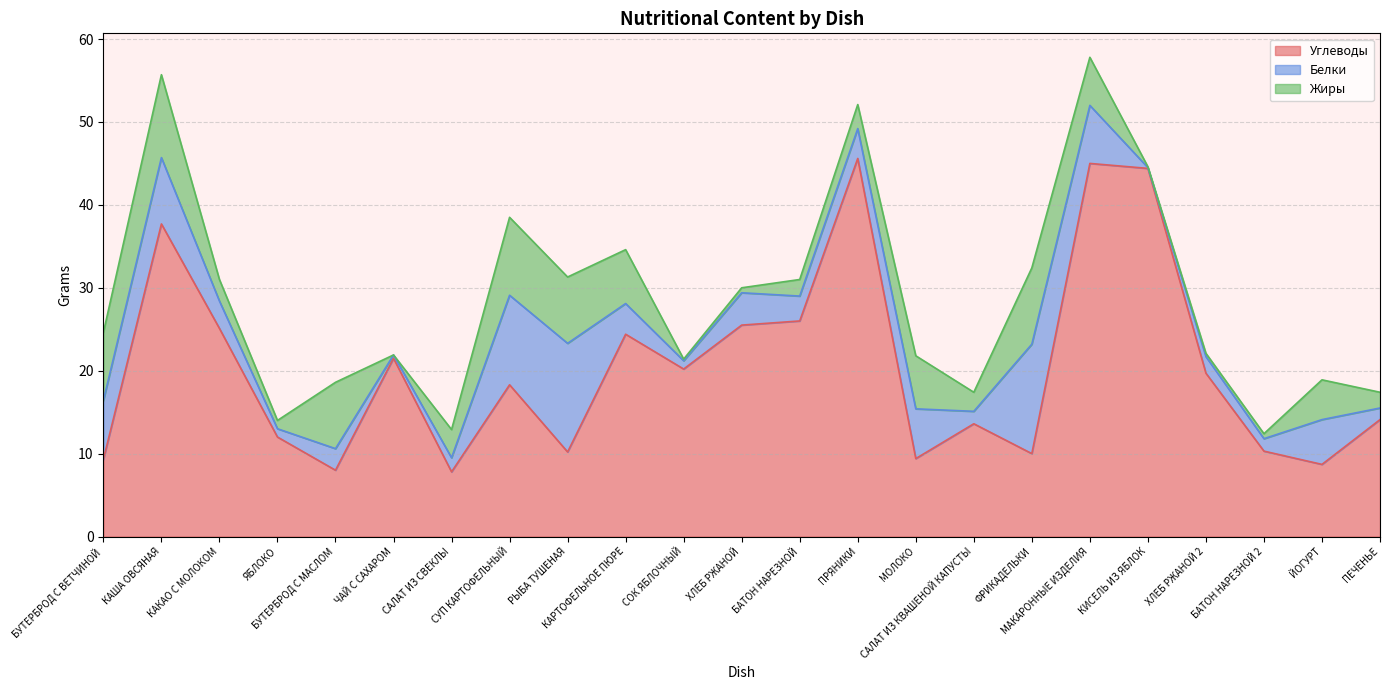

What are all the series names shown in the legend?

Углеводы, Белки, Жиры